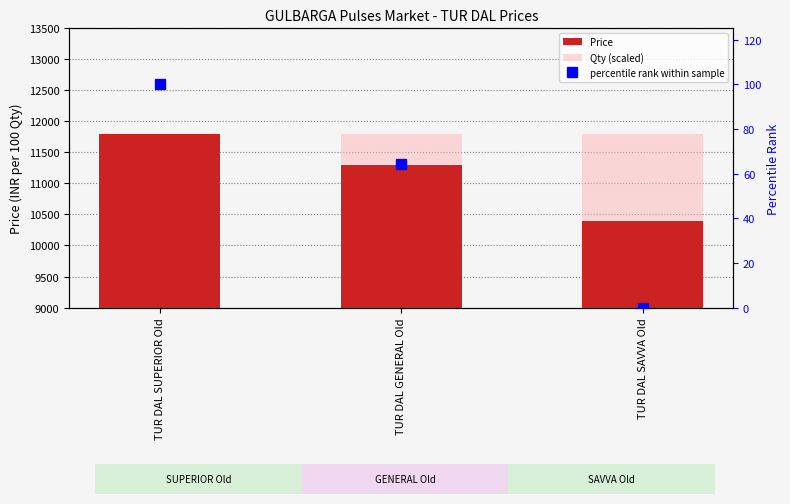

Is it true that percentile rank within sample equals 100.0 at TUR DAL SUPERIOR Old?

True